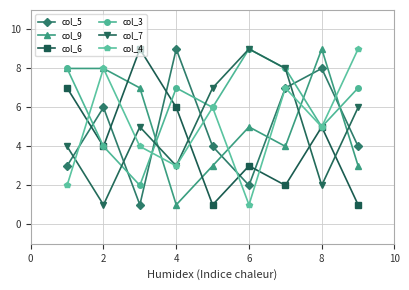

True or false: col_9 and col_5 intersect in this chart.

True